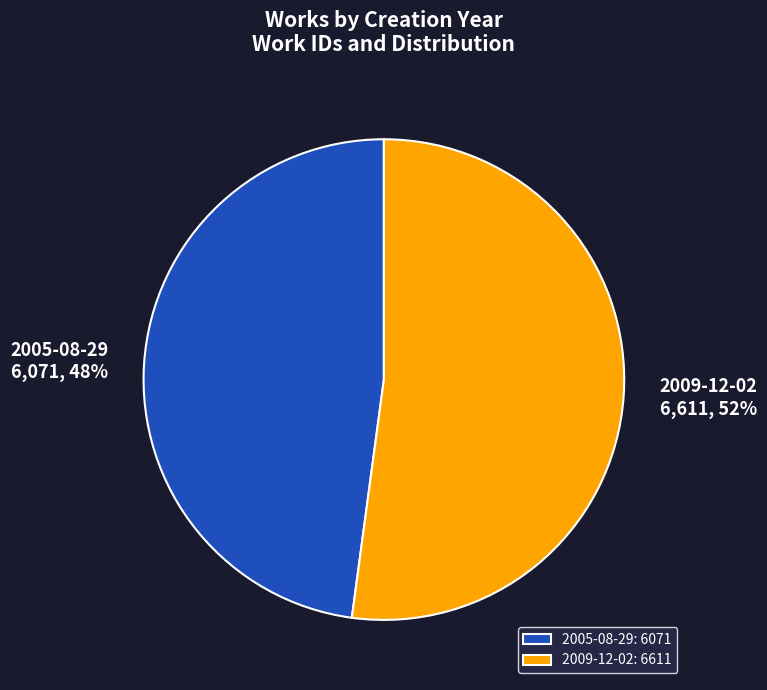

Is it true that 2009-12-02 is 52% of the pie?

True